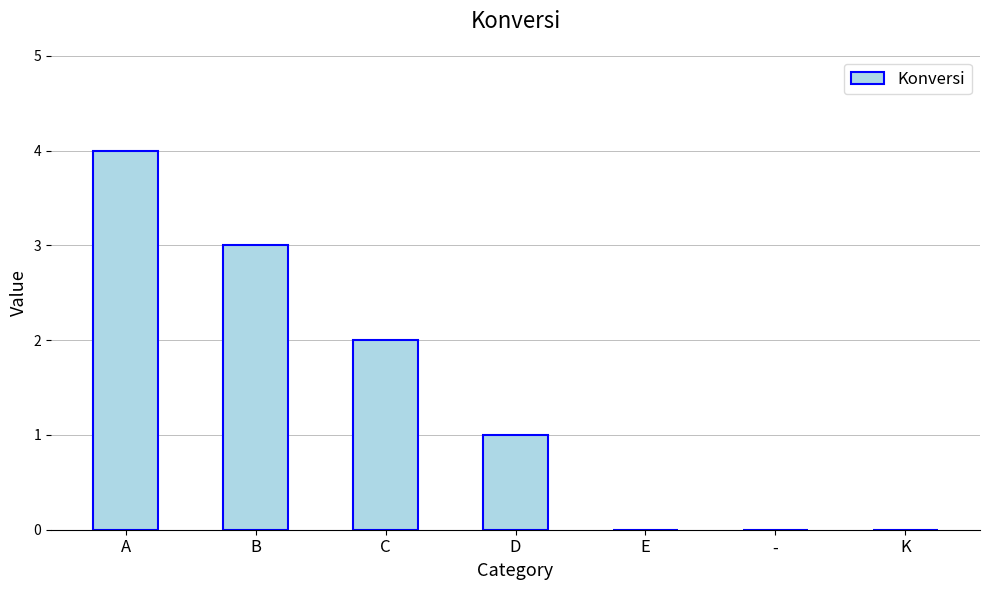

How many data points does each series have?

7